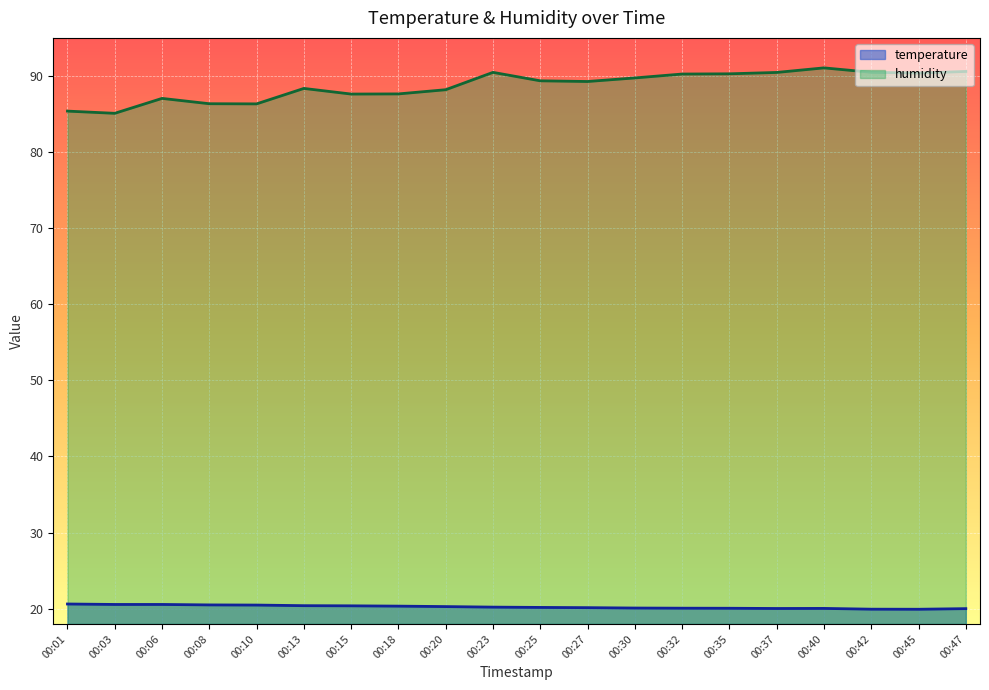

True or false: humidity has more than 1 points higher than both neighbors.

True